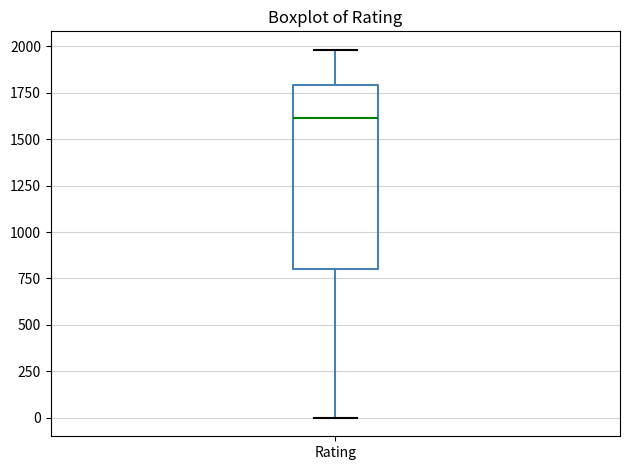

Where does the upper whisker of the box for Rating end on the y-axis? The values are not printed on the chart, so give them approximately, as read against the axis.

2000